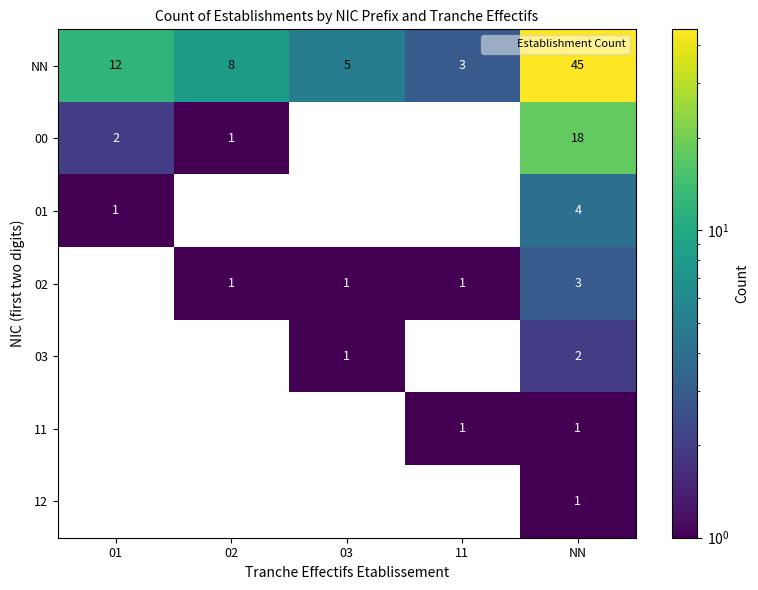

Which series has the widest spread of values?

NN